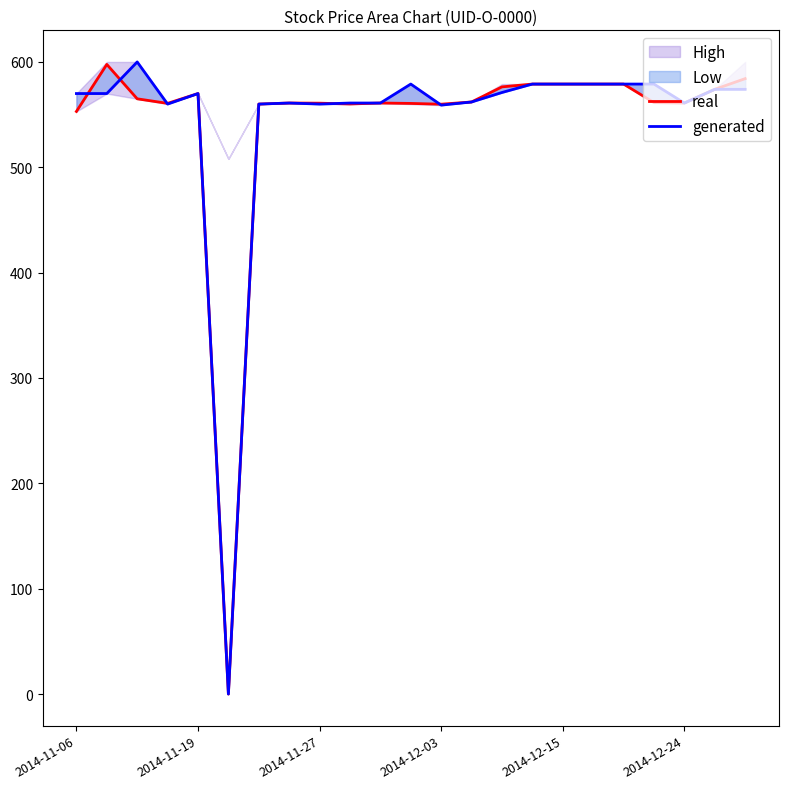

How many interior local peaks does the generated series have?

4